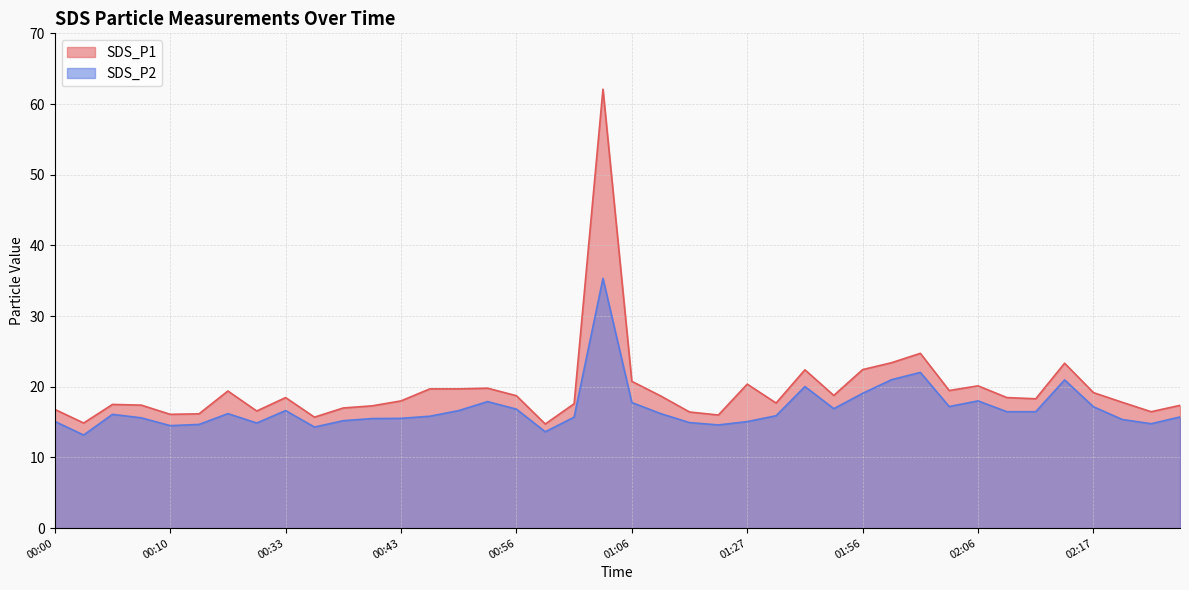

What is the label of the 17th point from the left?

00:56